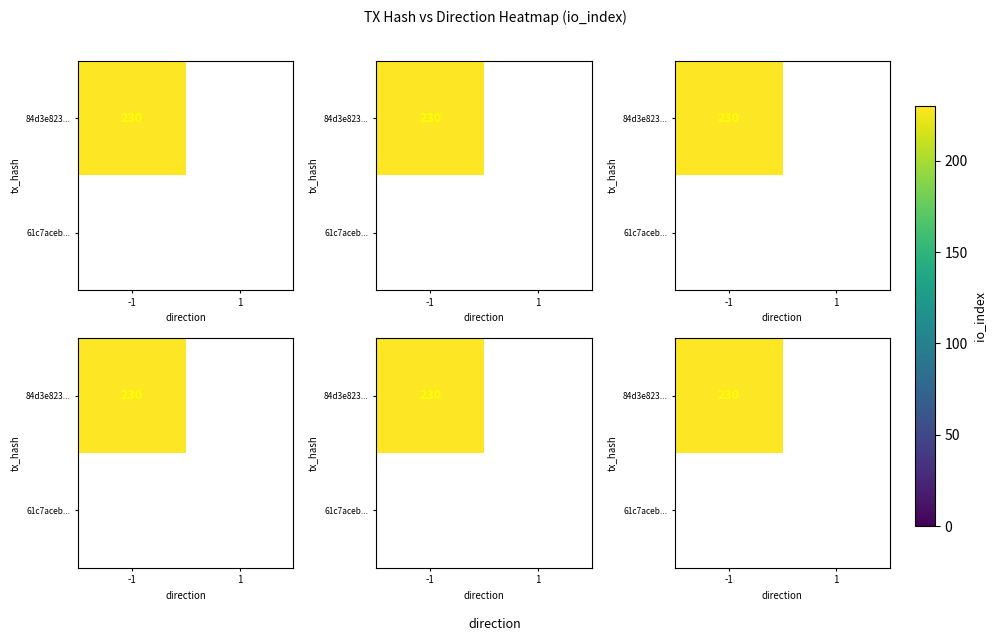

What is the greatest value displayed?

230